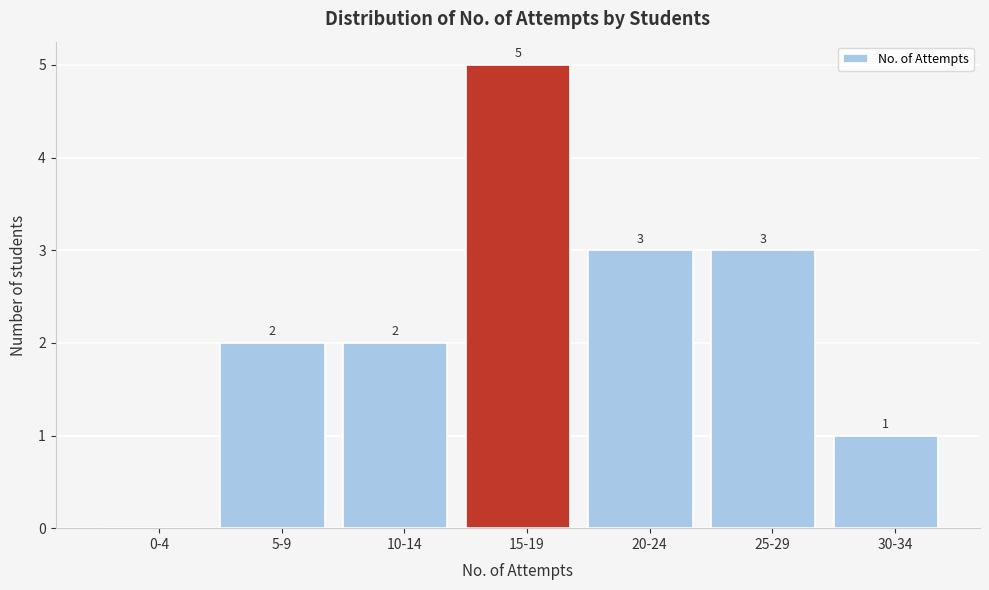

Reading right to left, transcribe all the data shown in this chart.

30-34=1	25-29=3	20-24=3	15-19=5	10-14=2	5-9=2	0-4=0